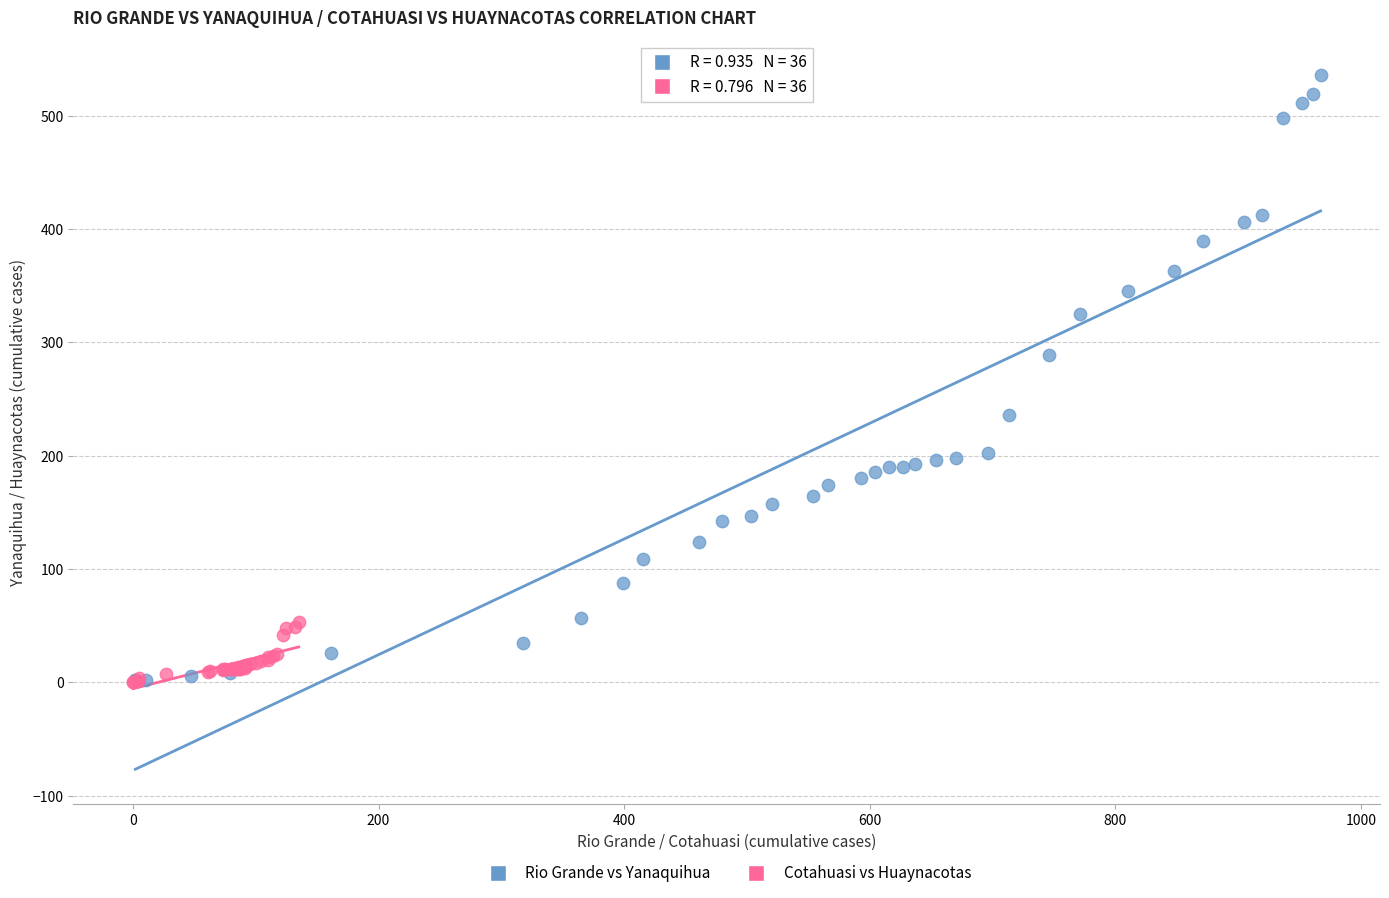

Which series has the largest Y range (max minus min)?

Rio Grande vs Yanaquihua